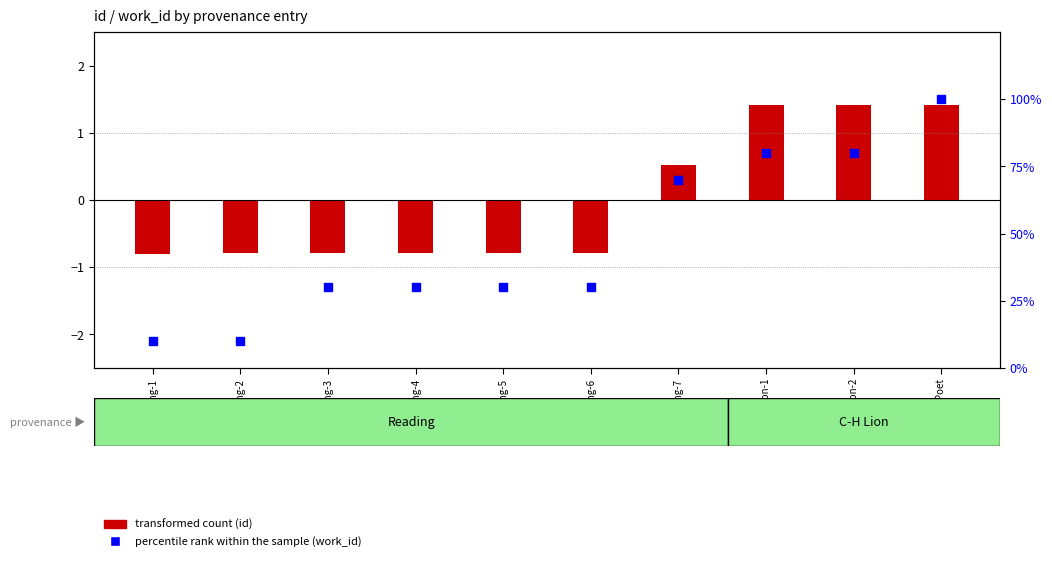

What are all the series names shown in the legend?

transformed count (id), percentile rank within the sample (work_id)